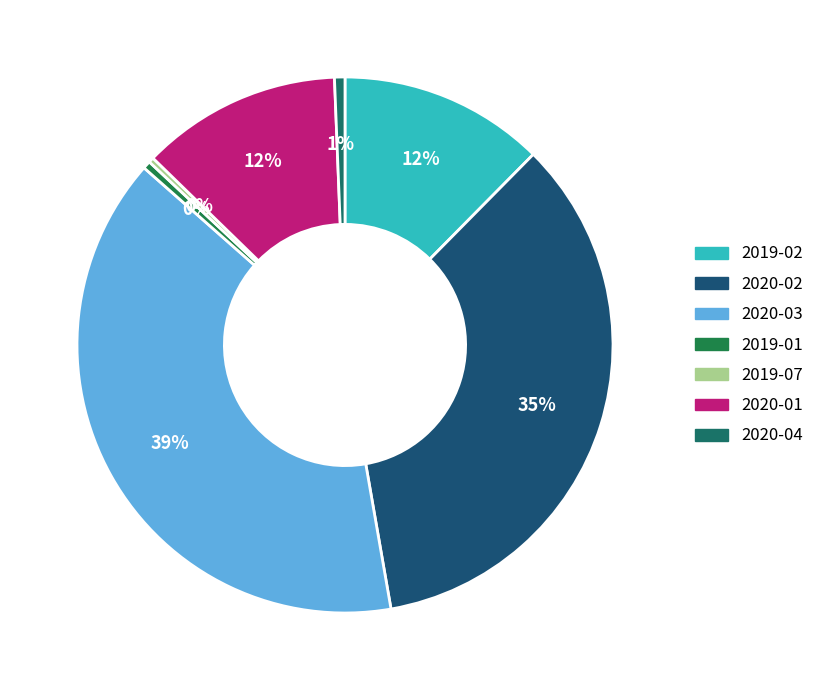

To the nearest percent, what portion does 2020-01 represent?

12%